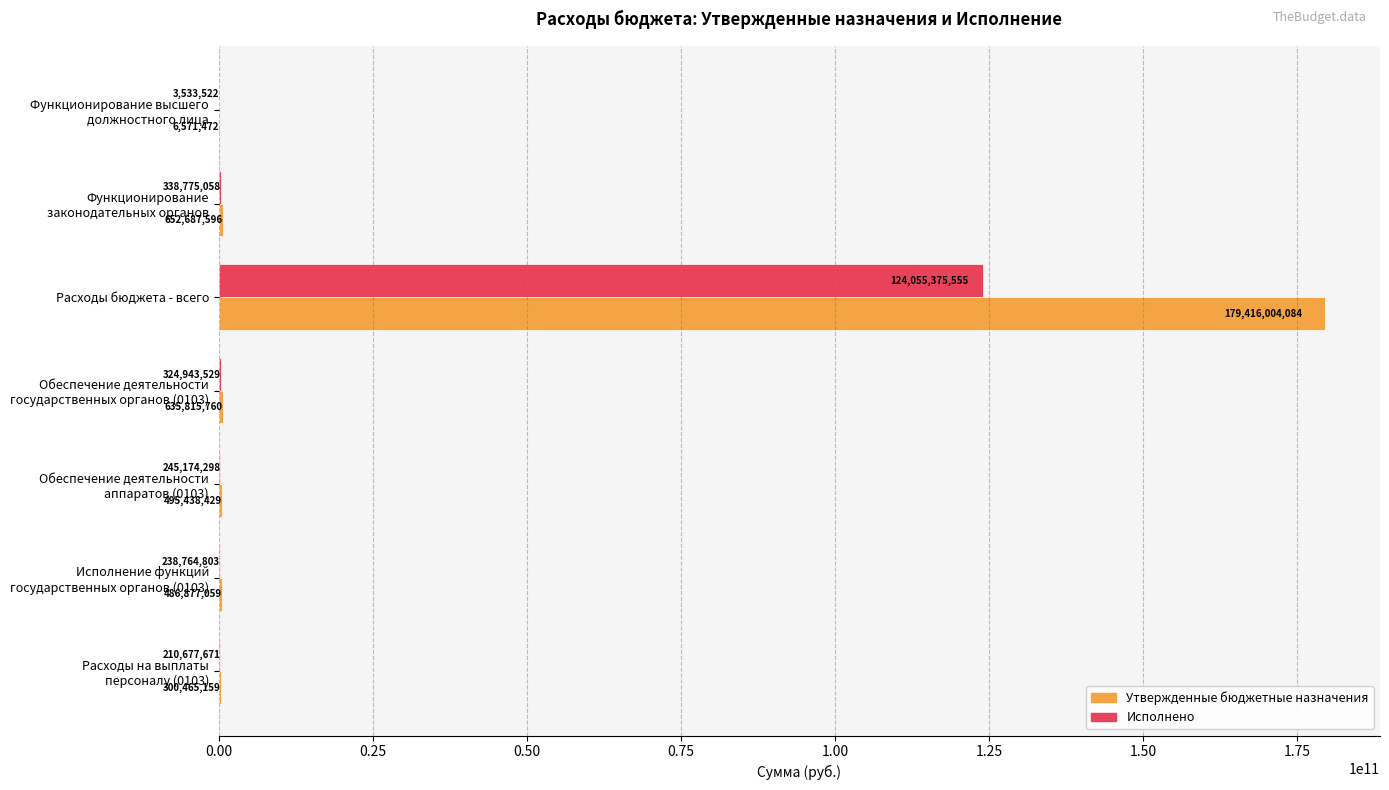

Which series has the largest total across all categories?

Утвержденные бюджетные назначения